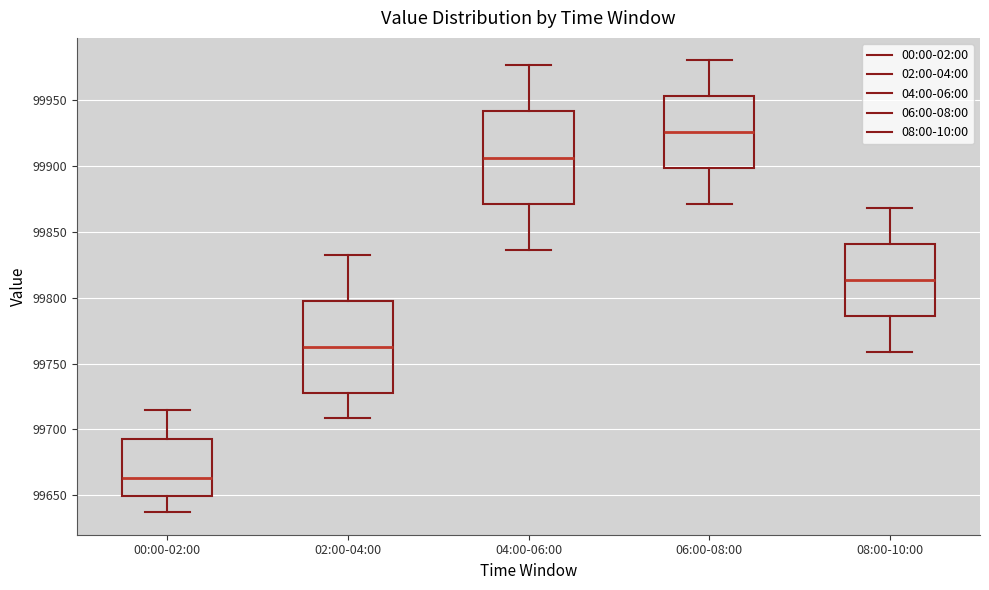

Where is the lower edge of the box for 06:00-08:00 on the y-axis? The values are not printed on the chart, so give them approximately, as read against the axis.

99900